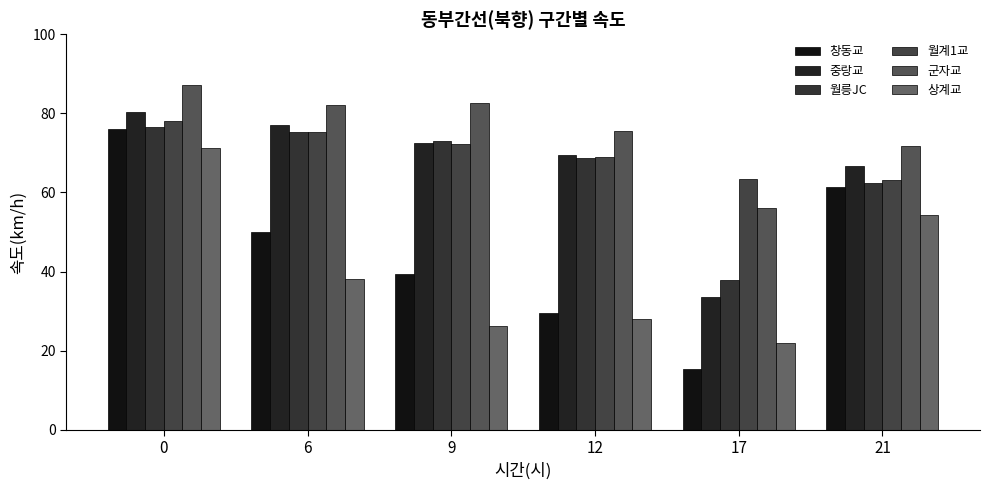

What is the maximum value for 월릉JC?

76.6